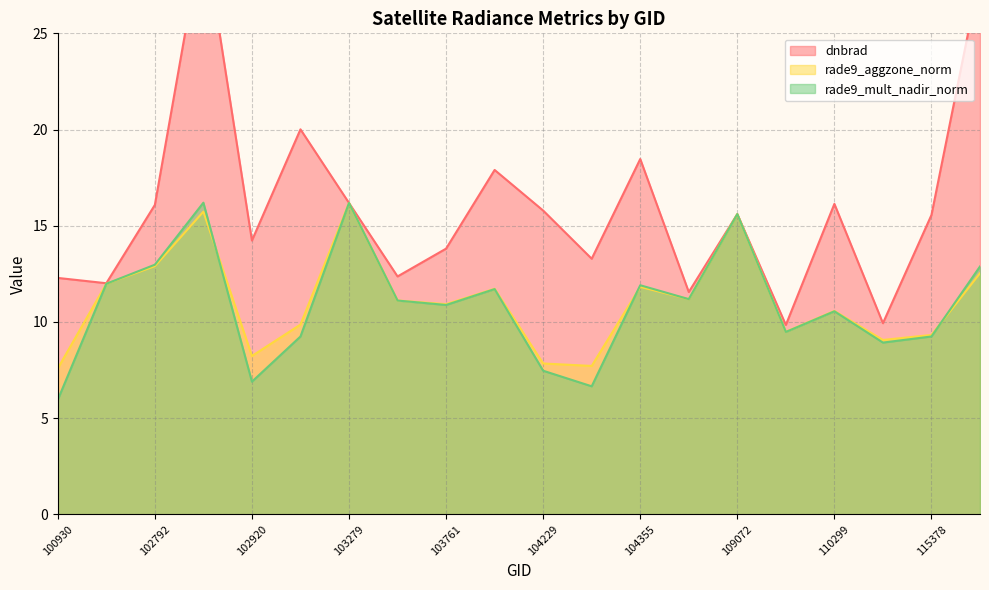

What is the average value of the rade9_mult_nadir_norm series?

10.9